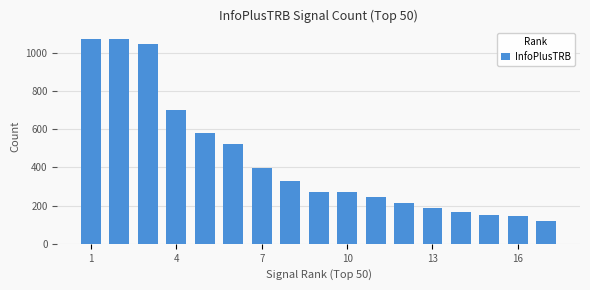

What is the smallest value displayed?

120